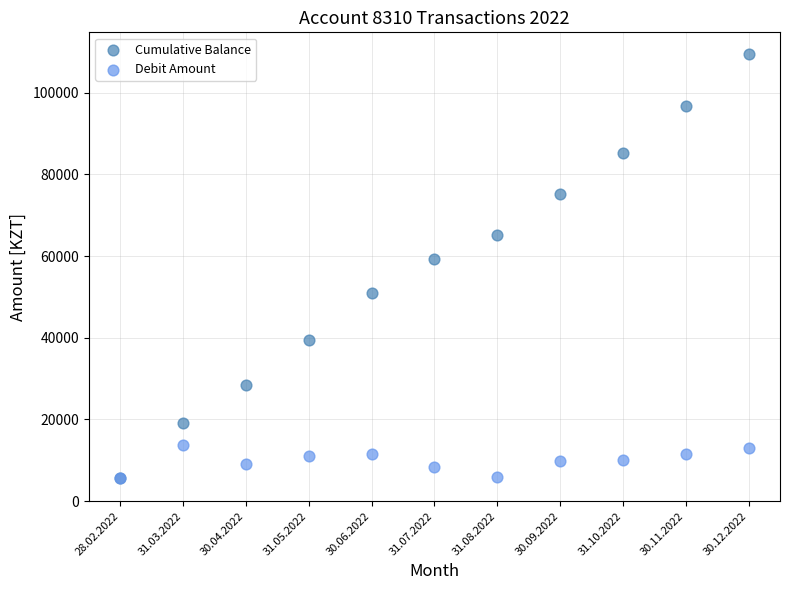

What are all the series names shown in the legend?

Cumulative Balance, Debit Amount